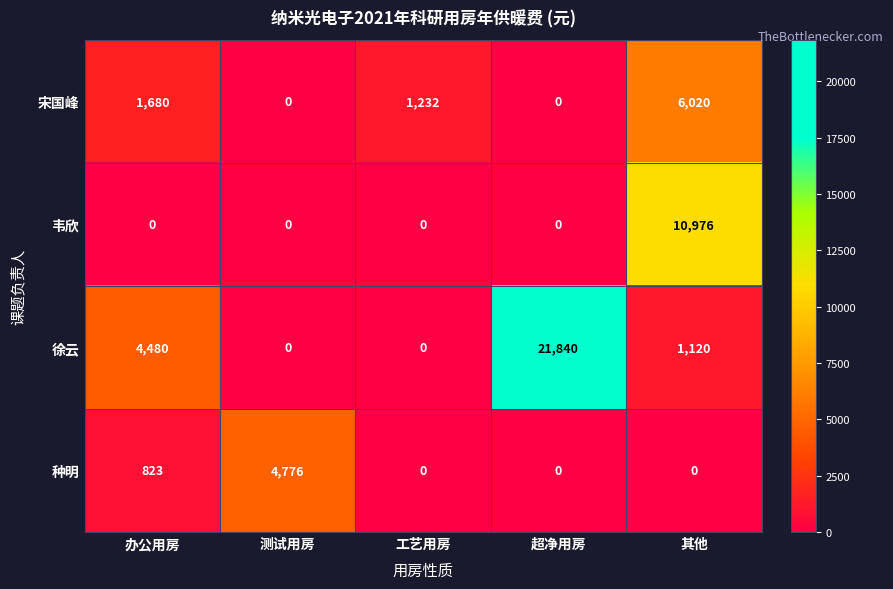

At how many categories does at least one series exceed 12679?

1